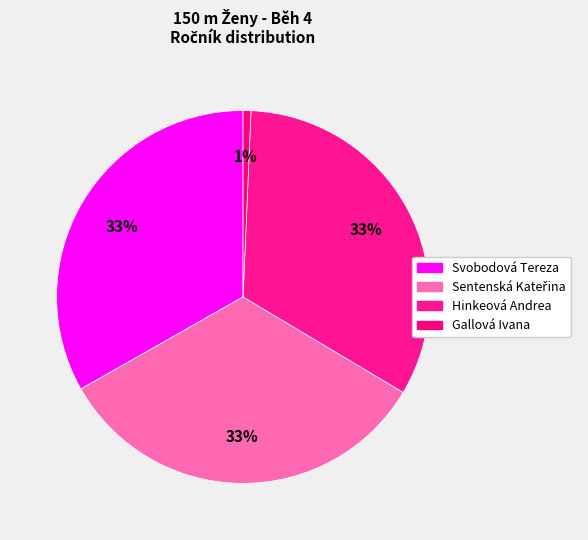

True or false: Sentenská Kateřina accounts for 33% of the total.

True